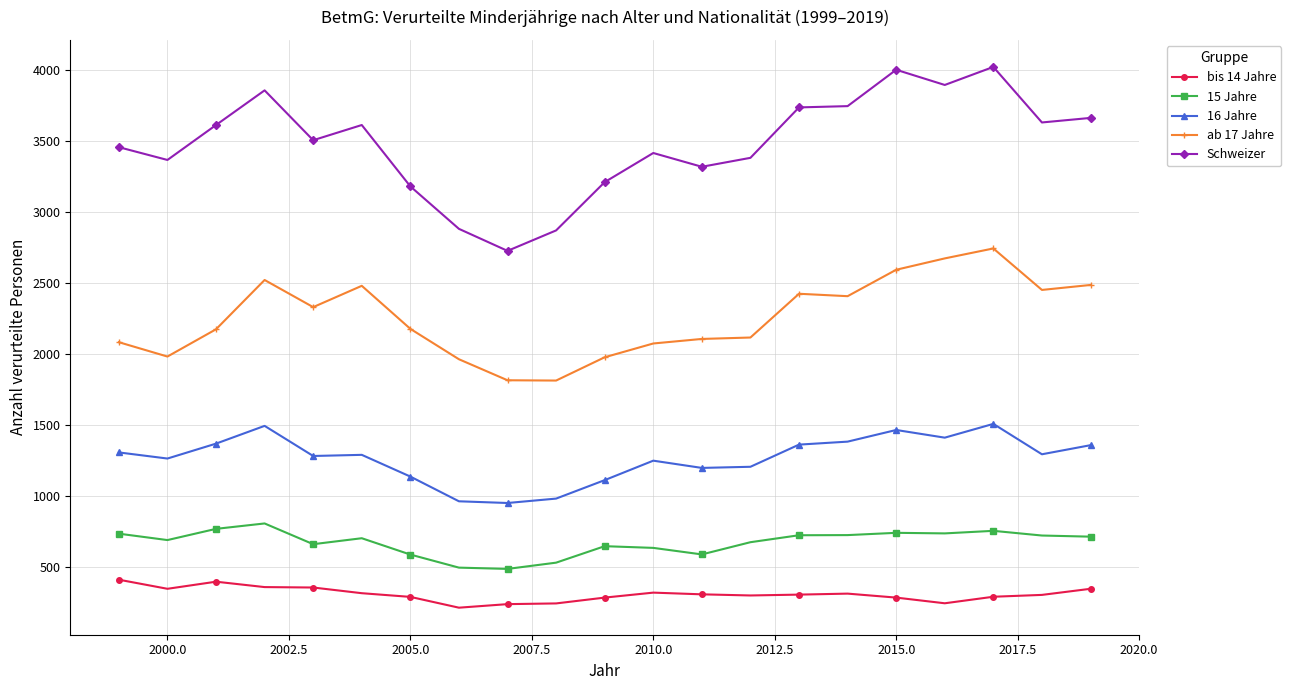

True or false: ab 17 Jahre has more than 1 points higher than both neighbors.

True